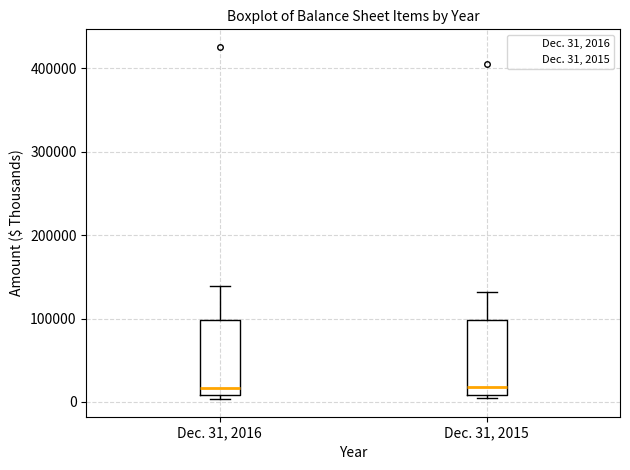

Reading left to right, transcribe this box plot: for each box, give where its median line is, the range the box spans, and where its two whiskers end, as read against the y-axis. The values are not printed on the chart, so give them approximately, as read against the axis.

Dec. 31, 2016: median 20000, box 10000 to 100000, whiskers 0 to 140000
Dec. 31, 2015: median 20000, box 10000 to 100000, whiskers 0 to 130000